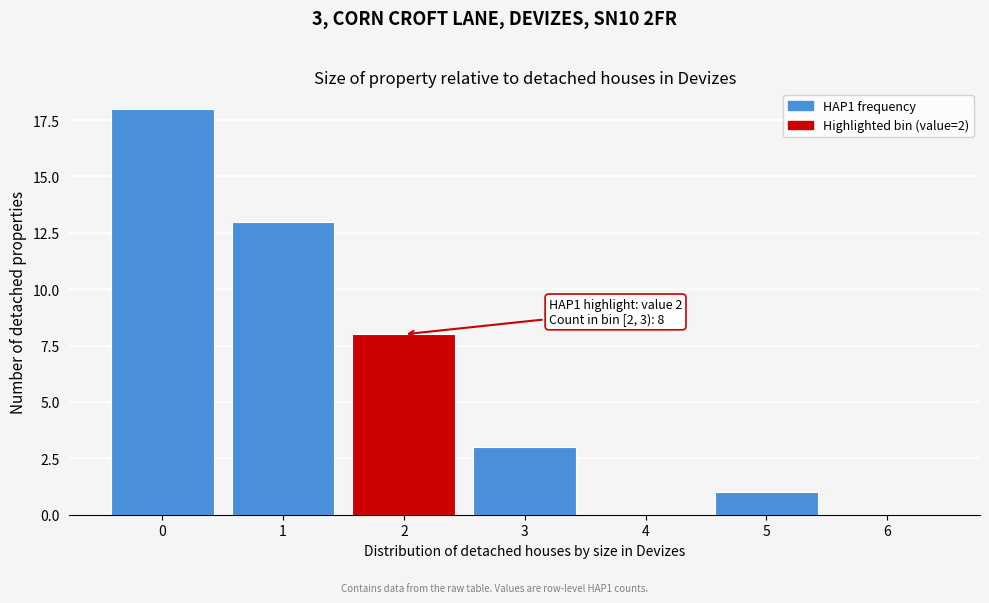

Reading left to right, transcribe all the data shown in this chart.

0=18	1=13	2=8	3=3	4=0	5=1	6=0